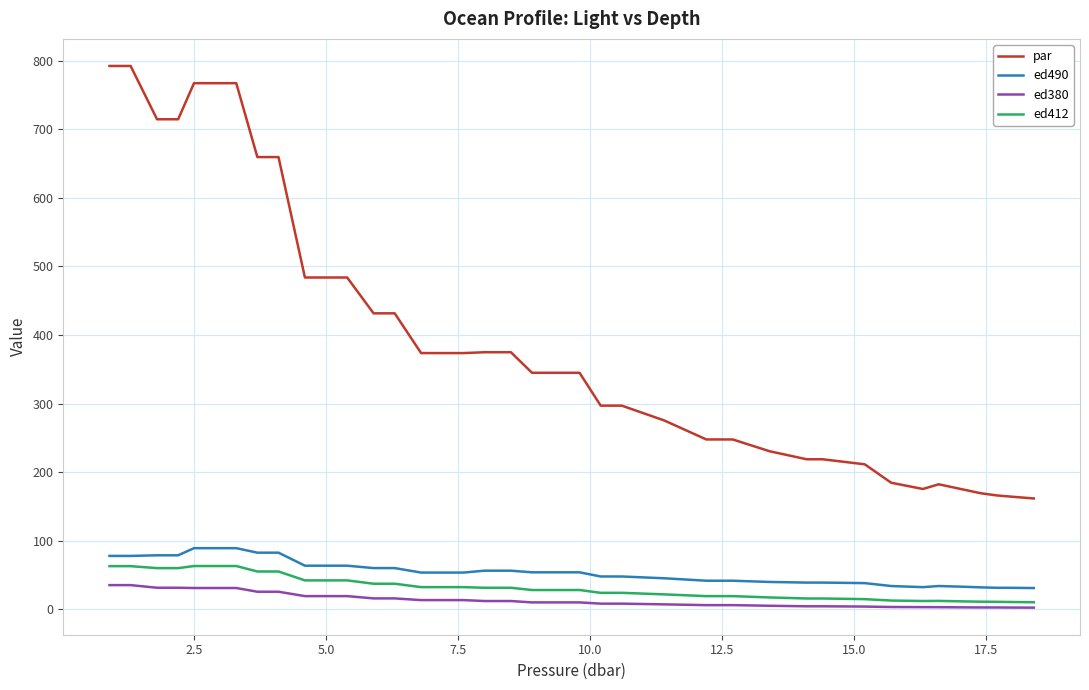

What is the smallest value displayed?

2.2